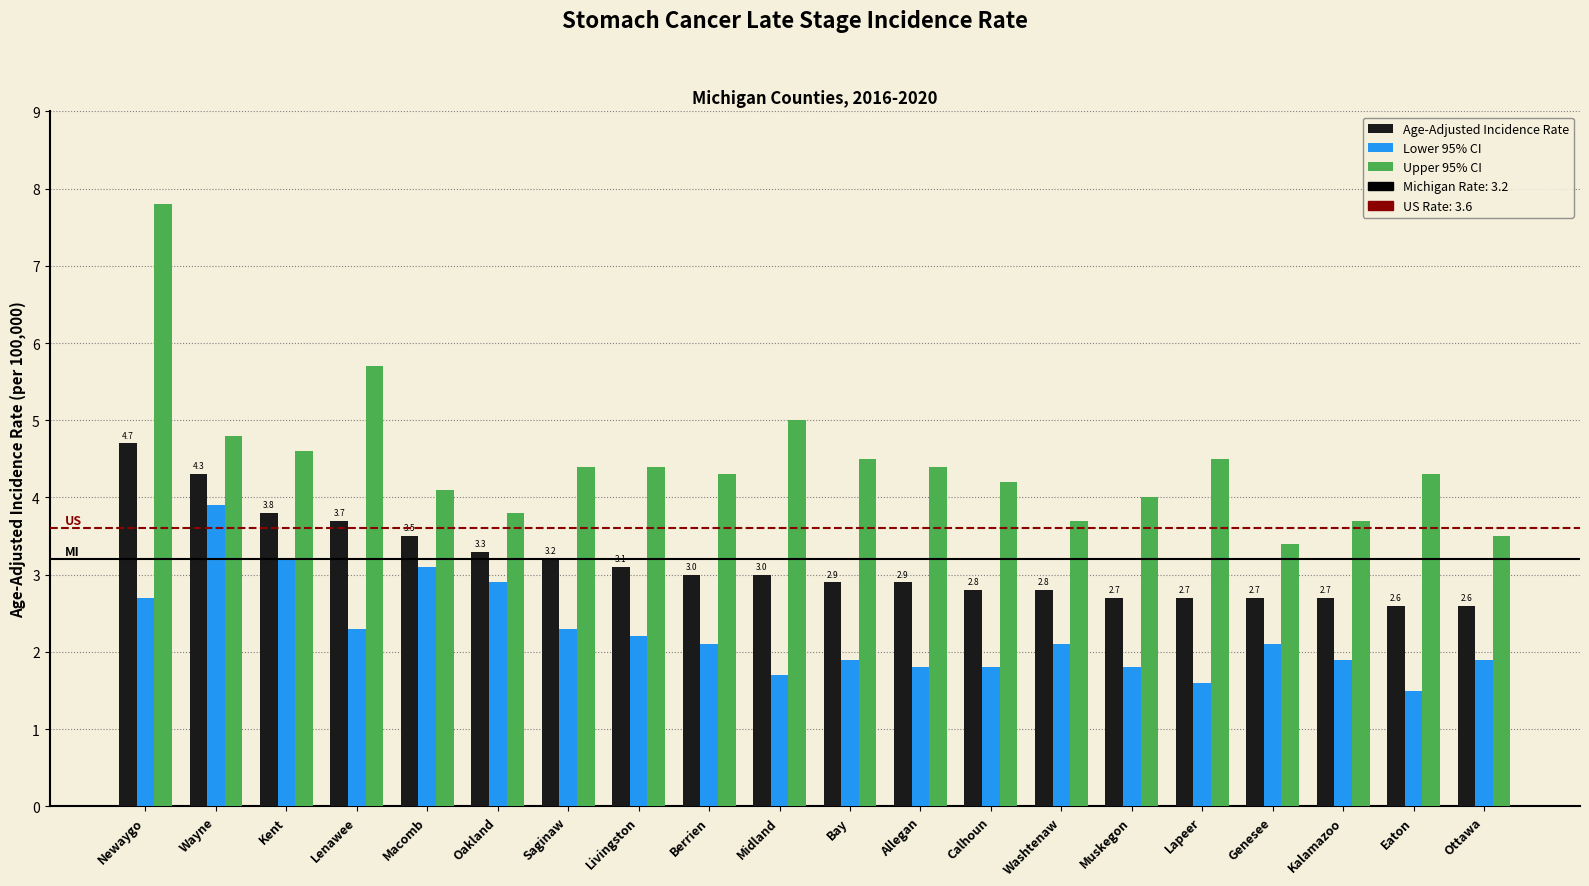

At which label does Upper 95% CI first exceed 4?

Newaygo